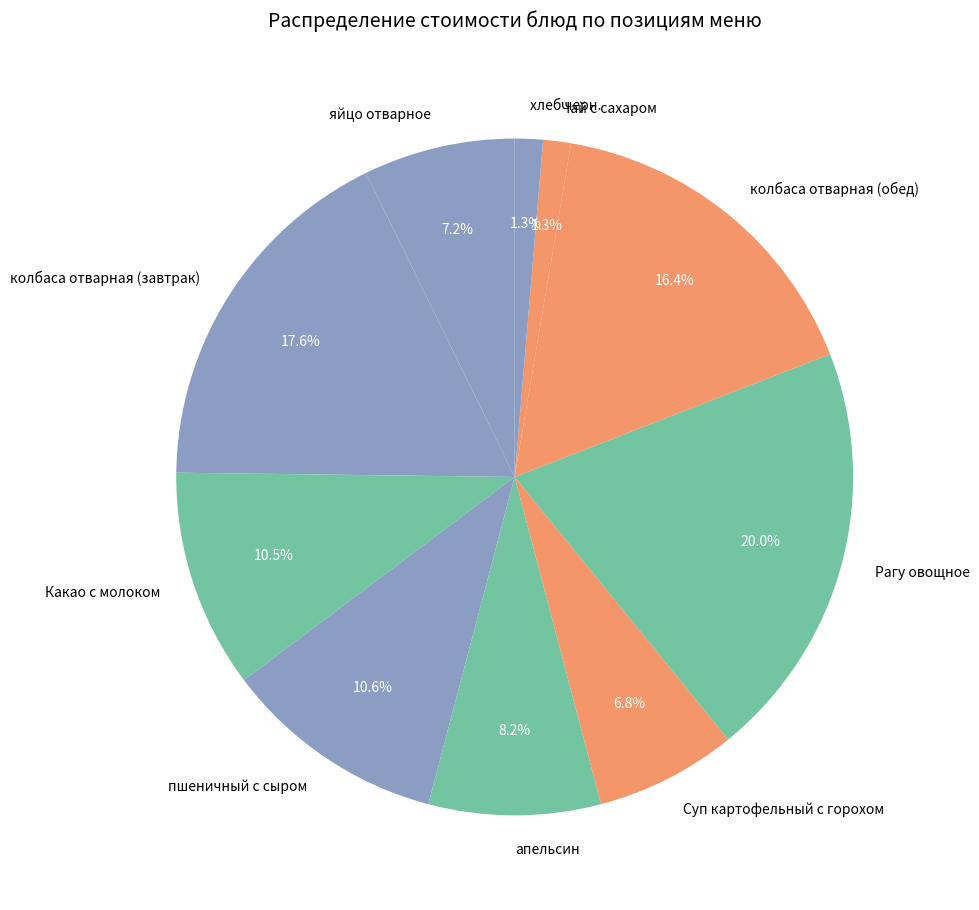

To the nearest percent, what is the difference between the Какао с молоком and колбаса отварная (обед) slice percentages?

6%